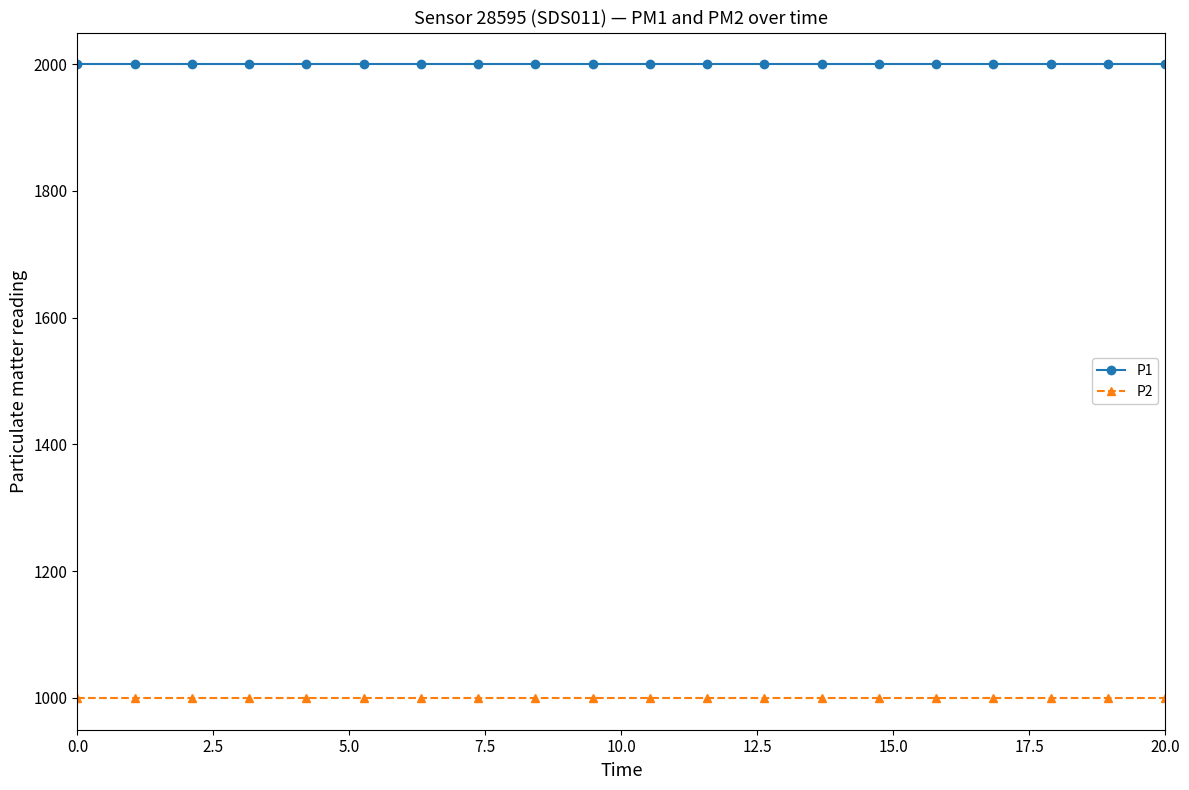

What are all the series names shown in the legend?

P1, P2